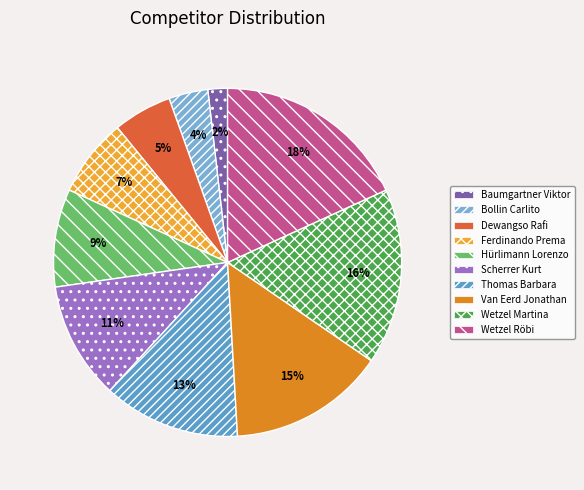

To the nearest percent, what is the difference between the largest and smallest slice percentages?

16%